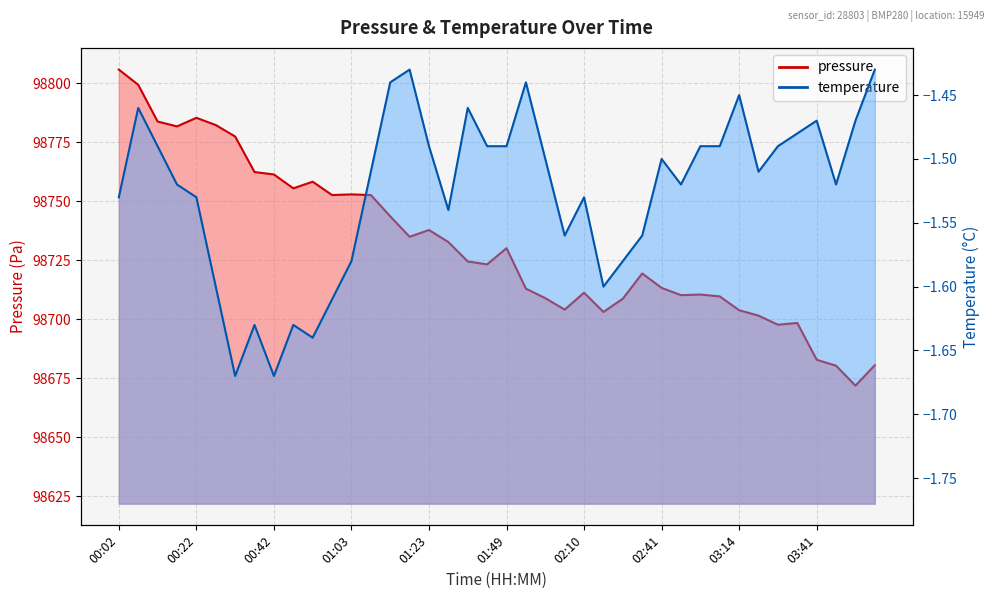

What is the minimum value shown in the chart?

-1.7